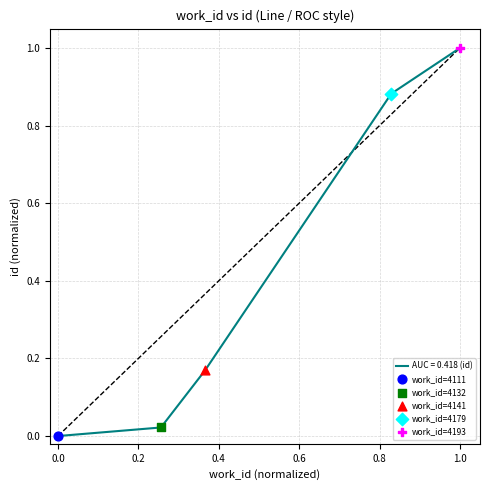

What is the maximum value shown in the chart?

1.0